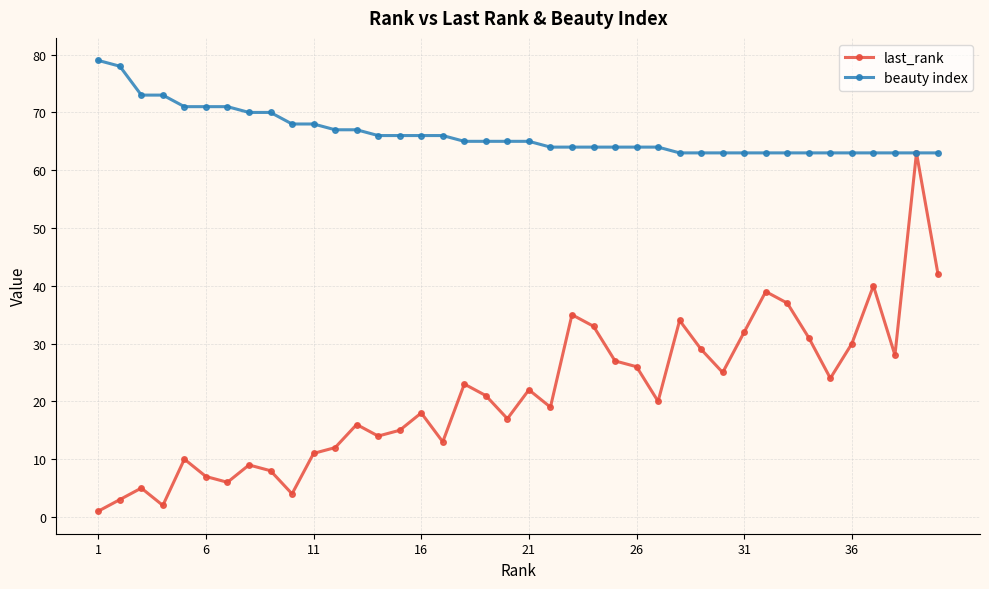

How many distinct data groups are displayed?

2